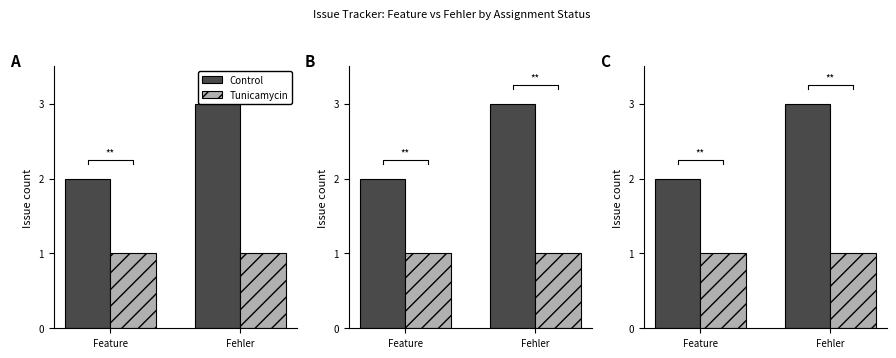

What position from the right is Fehler?

1